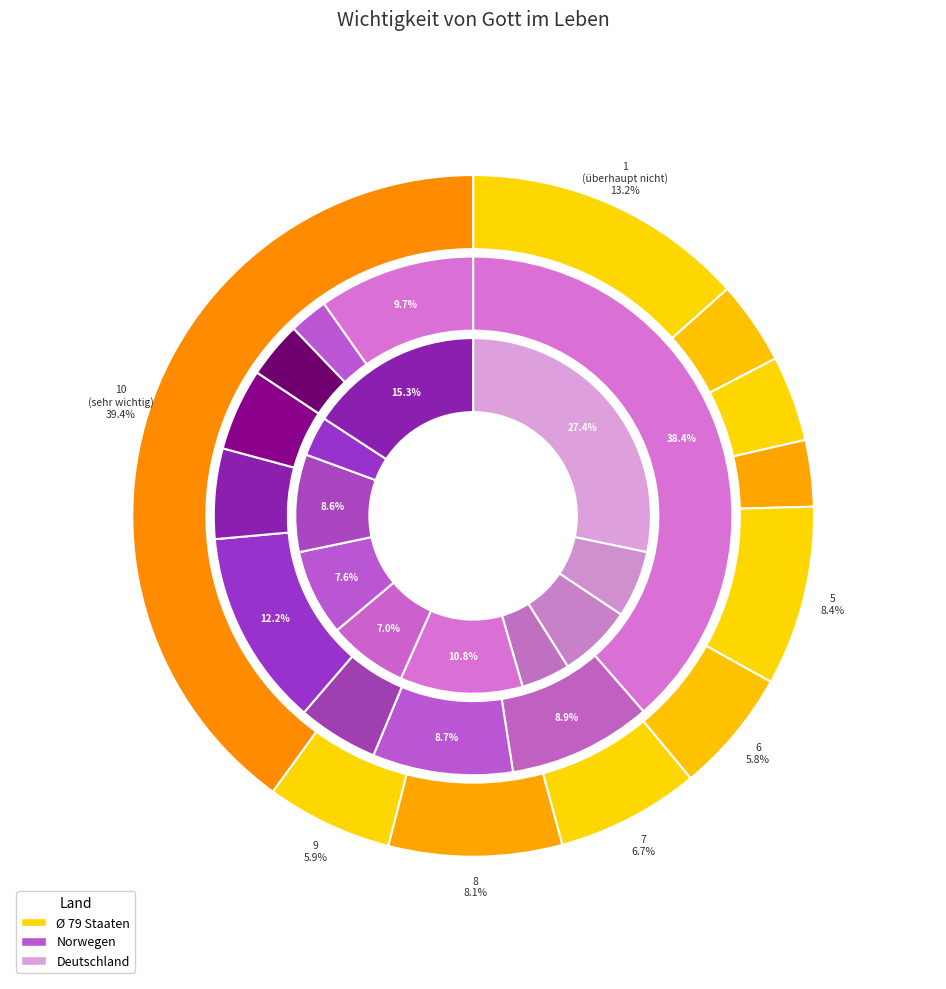

Is 6 the majority of the pie?

No